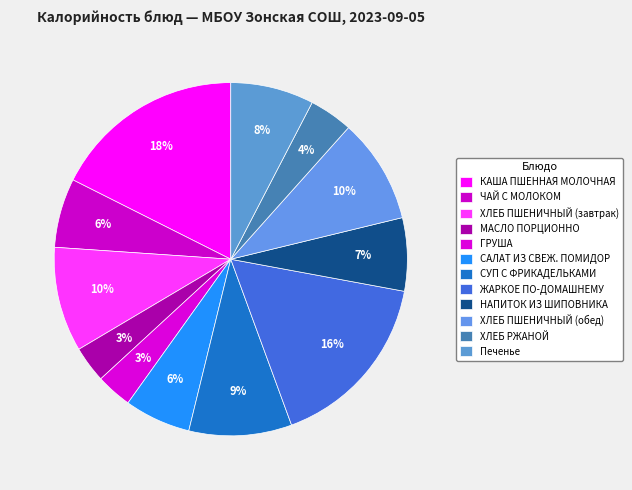

Which category has the biggest portion of the pie?

КАША ПШЕННАЯ МОЛОЧНАЯ